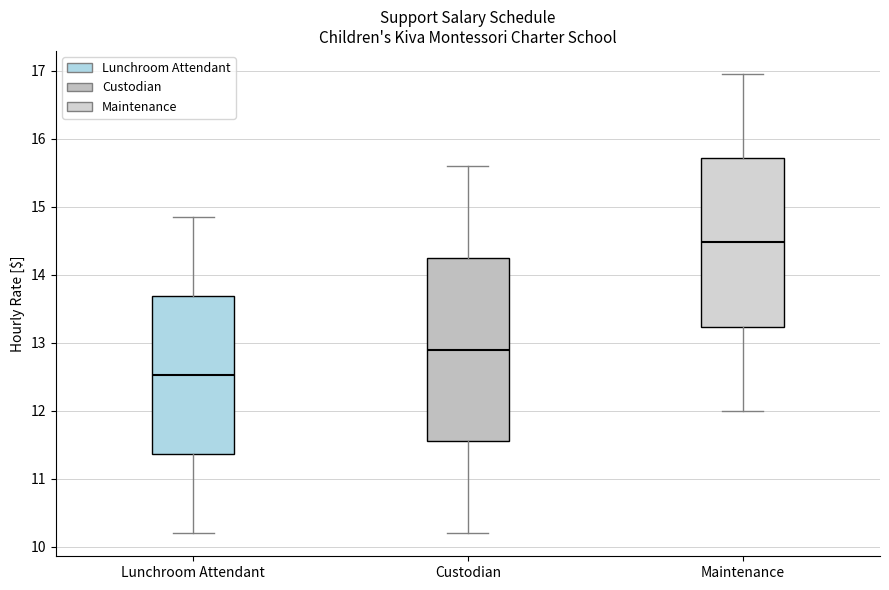

Which box's median line is the lowest?

Lunchroom Attendant